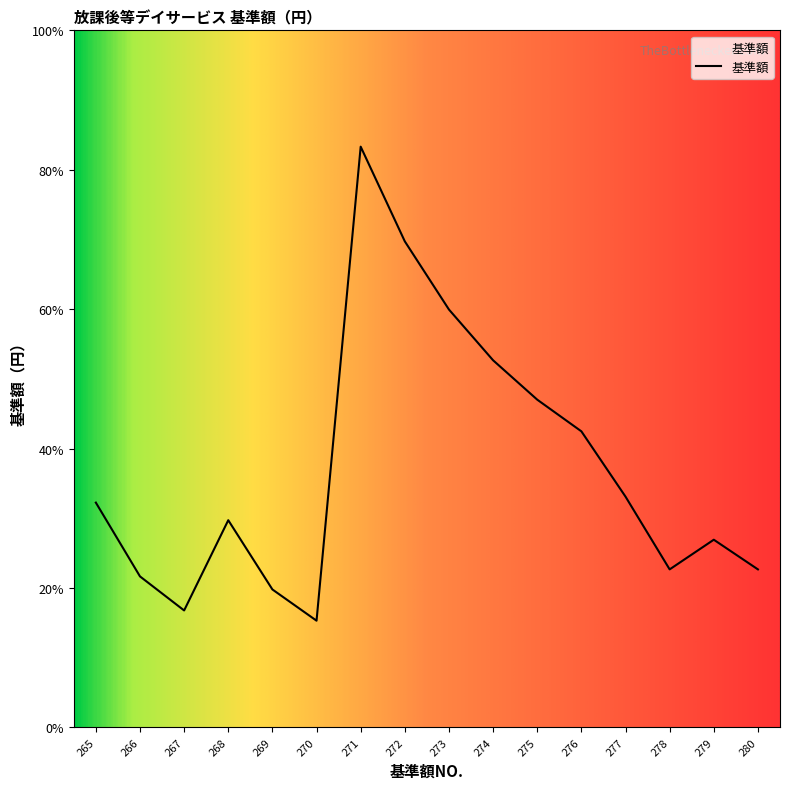

List the labels in order of value, smallest first.

270, 267, 269, 266, 278, 280, 279, 268, 265, 277, 276, 275, 274, 273, 272, 271